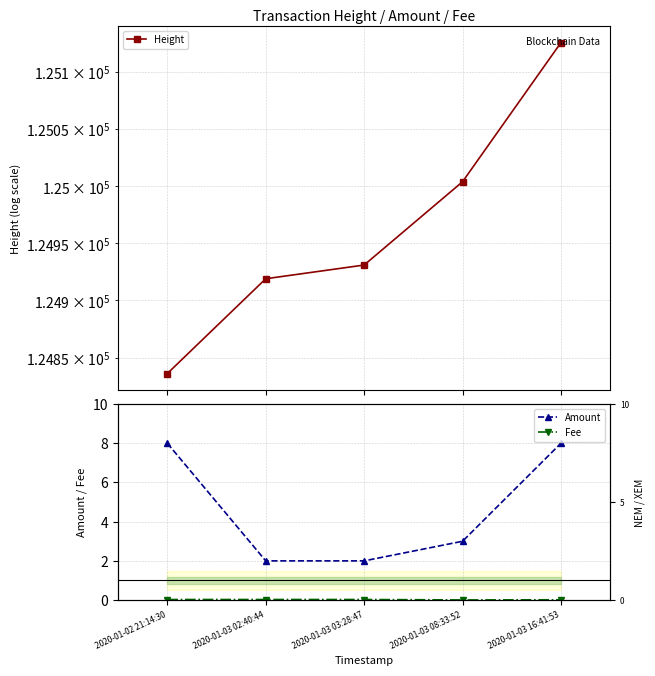

Count the number of categories in the chart.

5